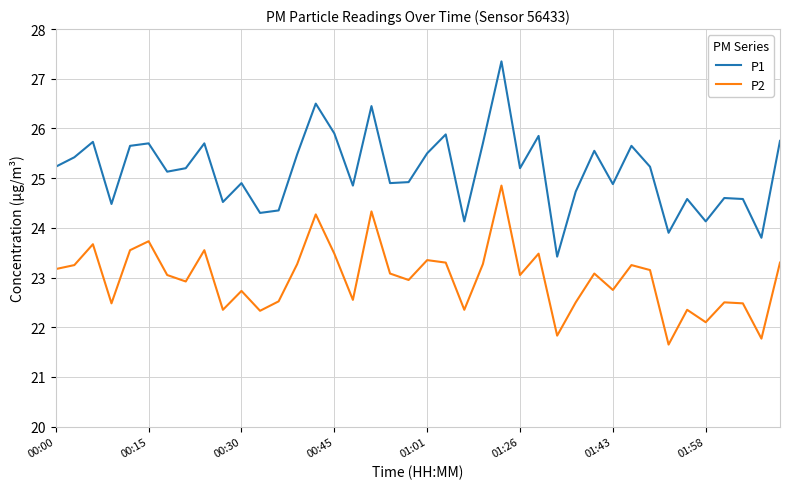

What is the minimum value for P1?

23.4